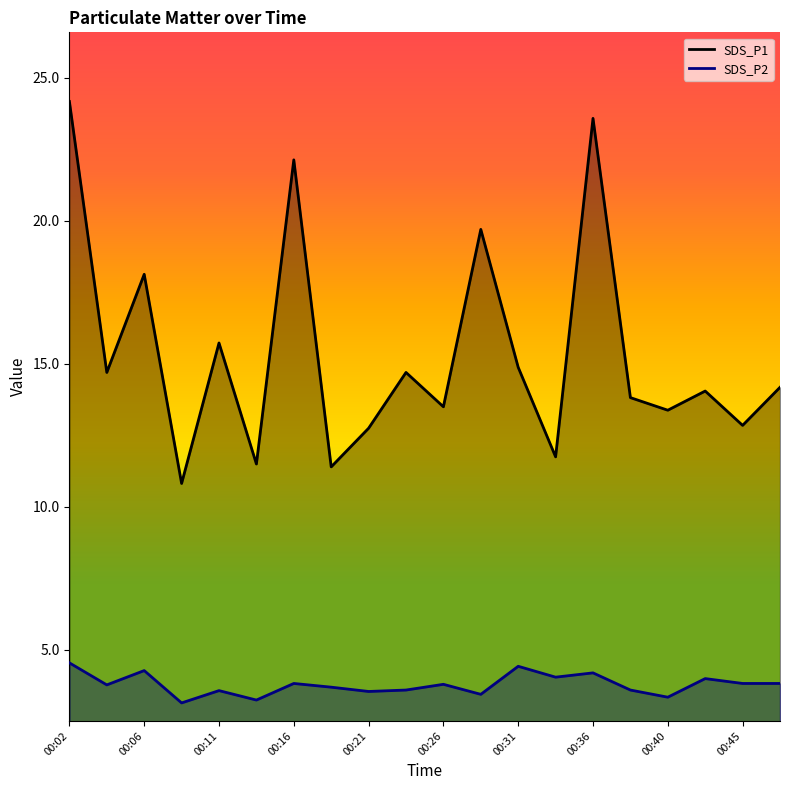

What is the sum of the SDS_P2 values at 00:33 and 00:40?

7.4